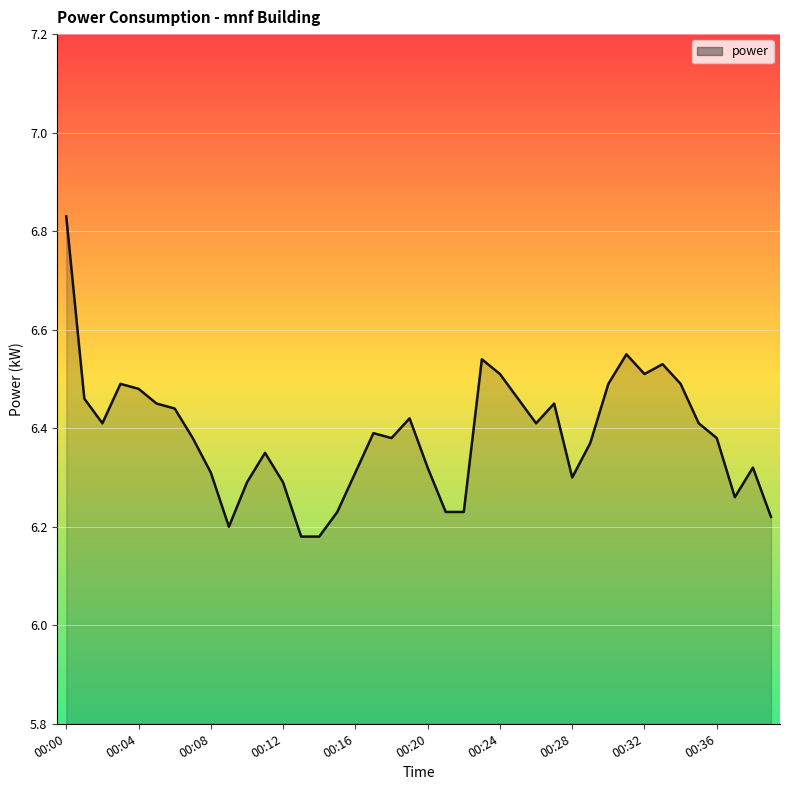

Is this an area chart (filled region under the line)?

Yes